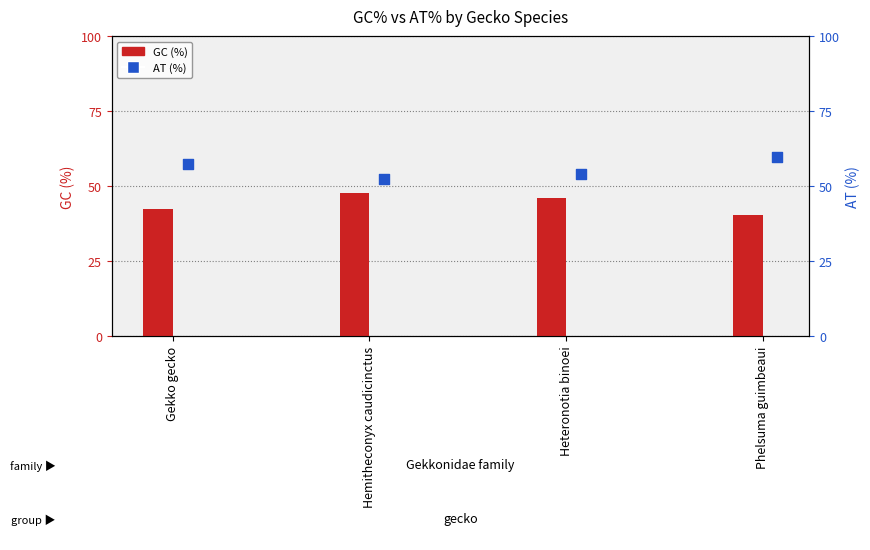

At which category is the sum across all series the highest?

Gekko gecko